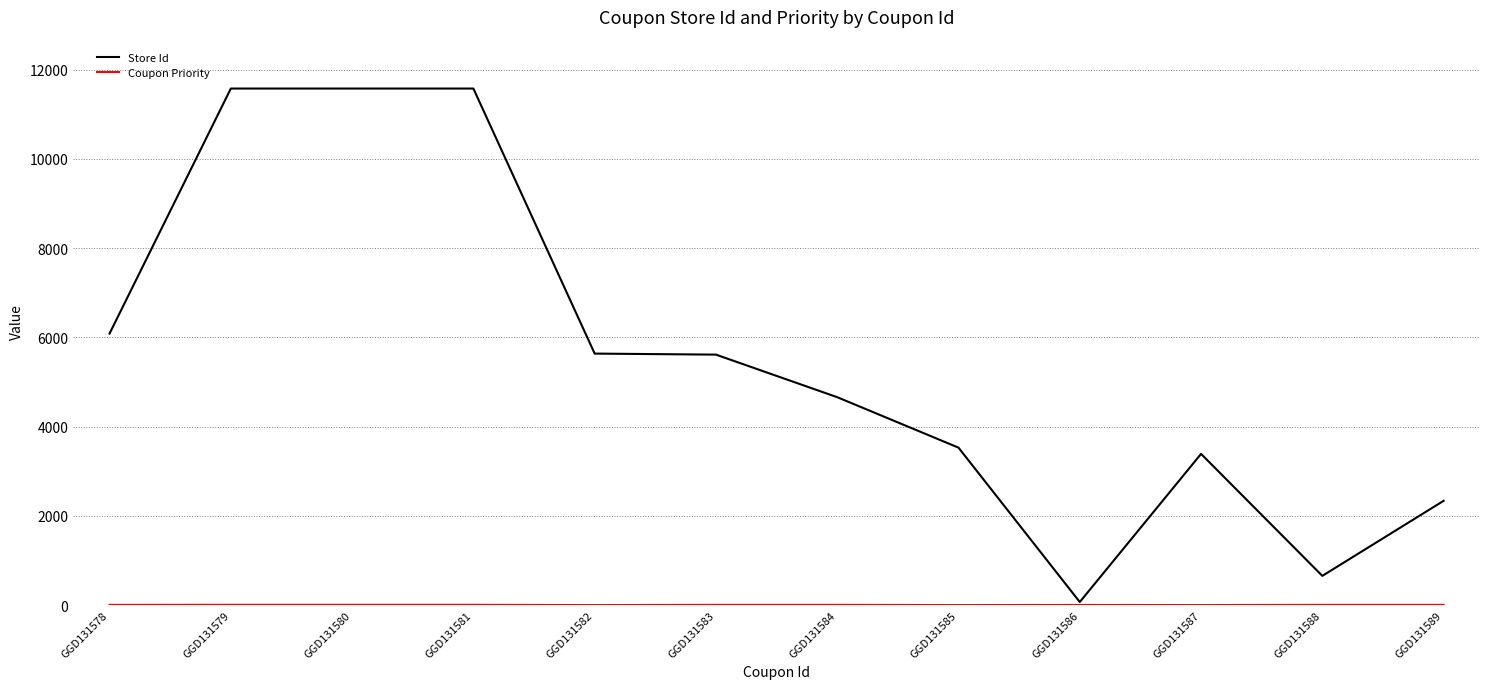

Which series has the widest spread of values?

Store Id